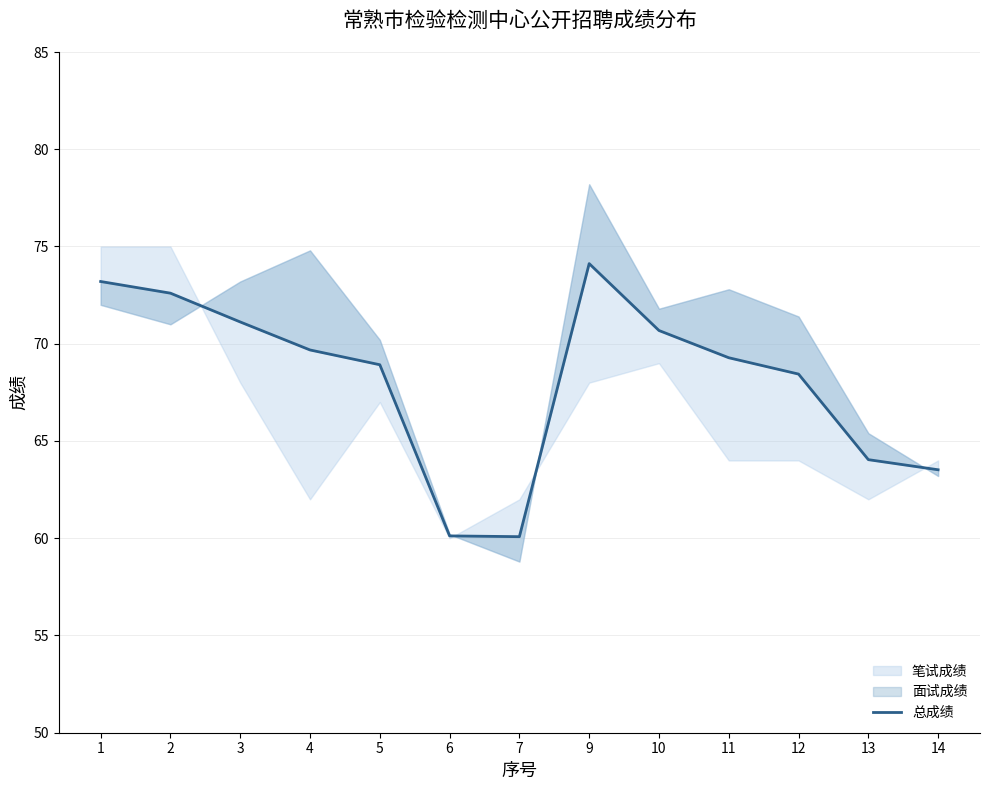

What is the approximate value at 14?

63.5